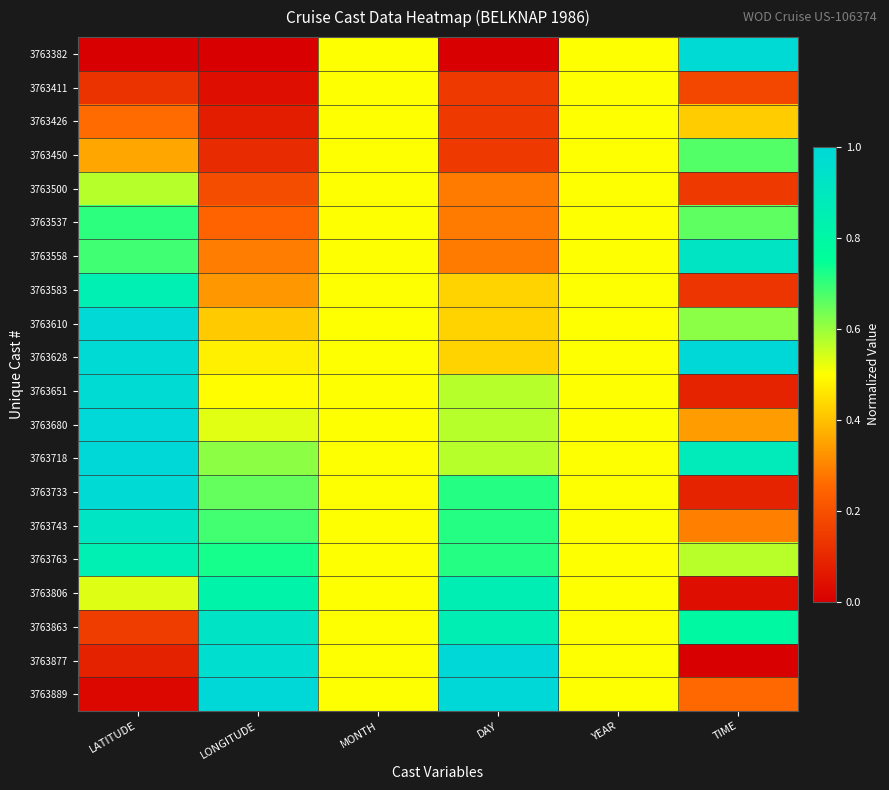

At MONTH, list the series in order from largest to smallest.

3763382, 3763411, 3763426, 3763450, 3763500, 3763537, 3763558, 3763583, 3763610, 3763628, 3763651, 3763680, 3763718, 3763733, 3763743, 3763763, 3763806, 3763863, 3763877, 3763889